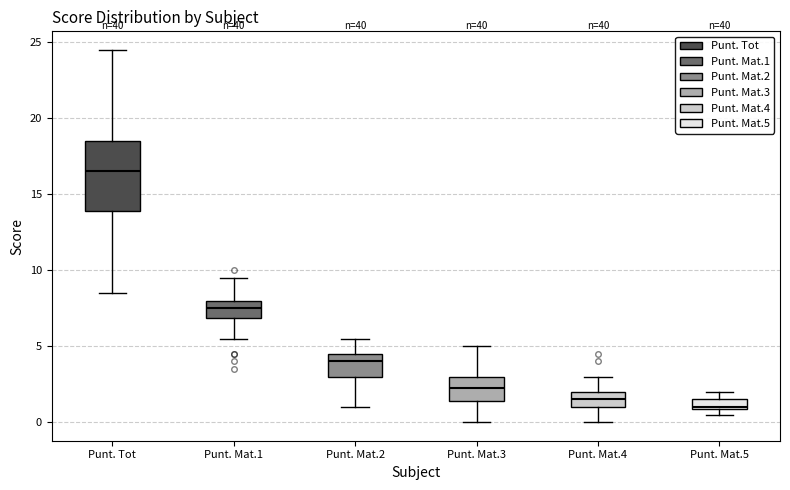

Where does the lower whisker of the box for Punt. Mat.4 end on the y-axis? The values are not printed on the chart, so give them approximately, as read against the axis.

0.0